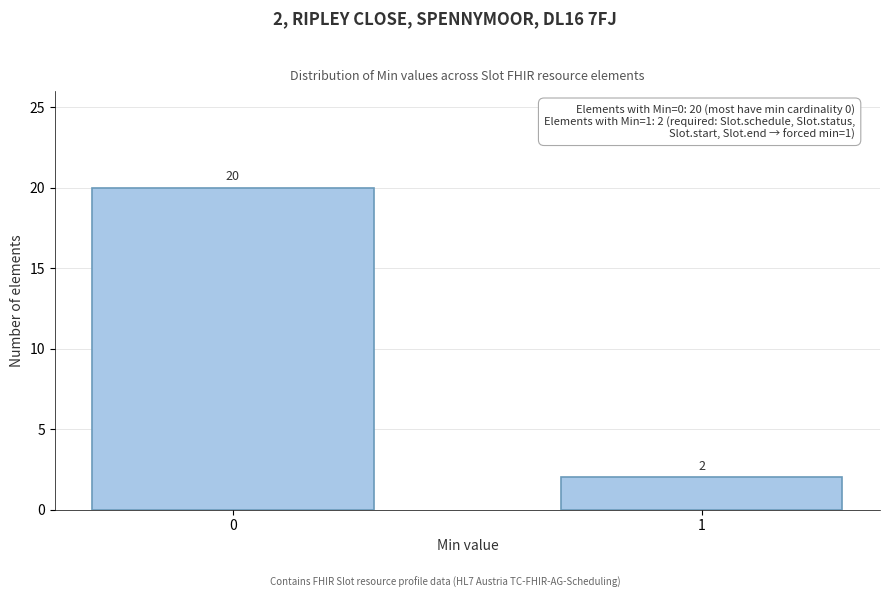

Reading left to right, list all the values displayed in this chart.

0=20	1=2